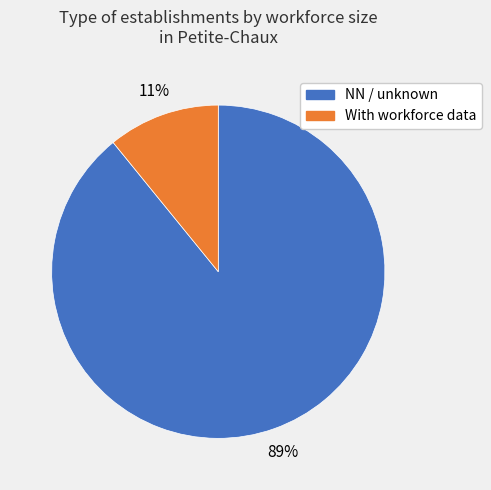

To the nearest percent, what is the average slice percentage?

50%